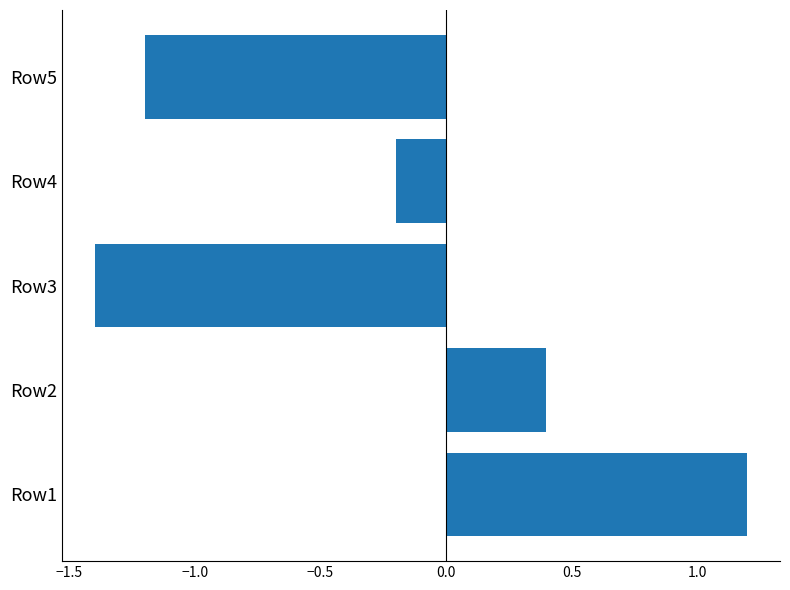

Rank the categories by value from highest to lowest.

Row1, Row2, Row4, Row5, Row3